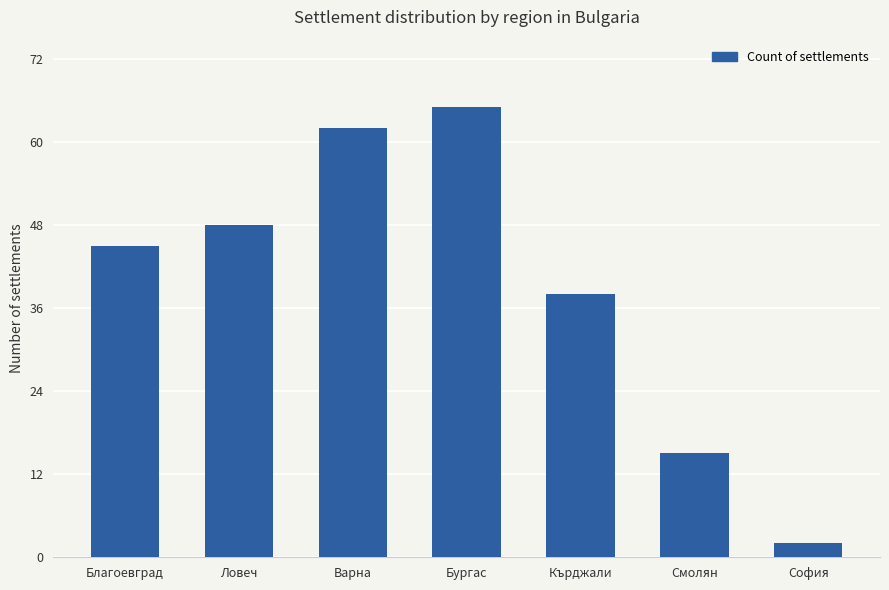

What is the greatest value displayed?

65